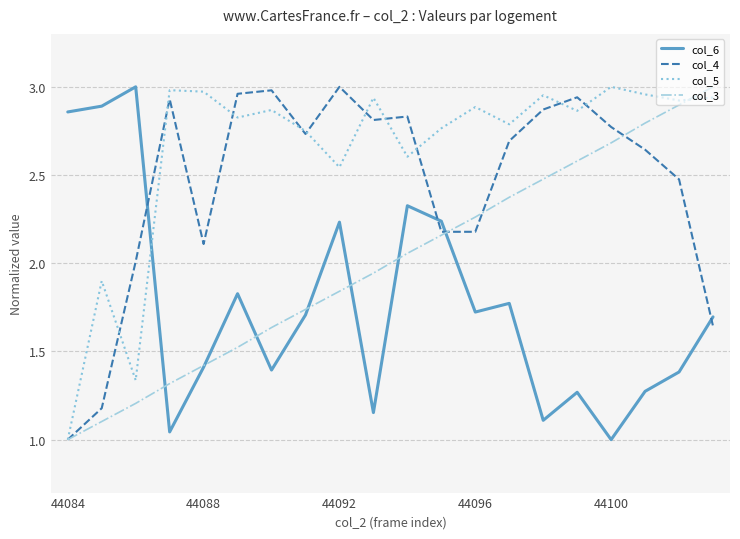

How many times do col_4 and col_6 cross each other?

4